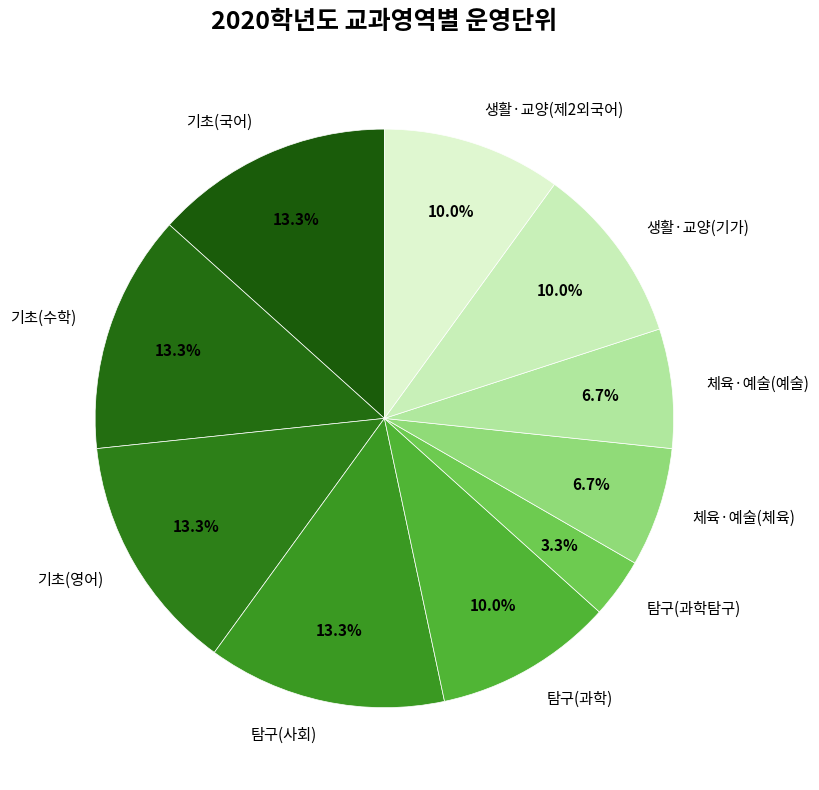

How much of the chart is everything except 탐구(과학탐구)?

96.7%